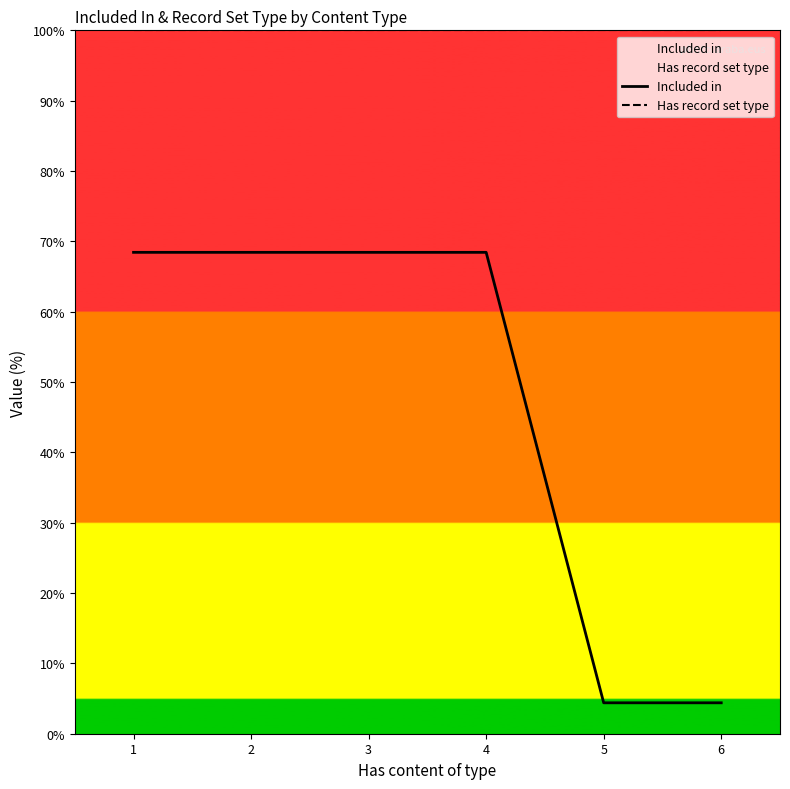

At which category does the chart reach its minimum across all series?

5